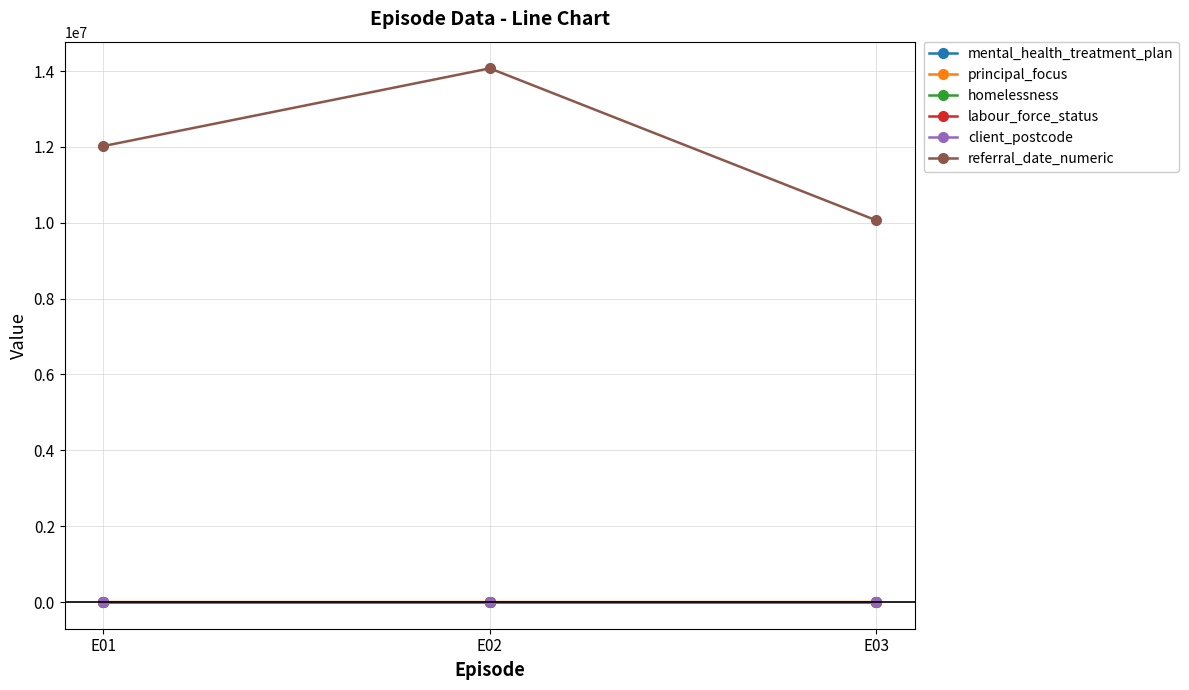

Which series has the widest spread of values?

referral_date_numeric